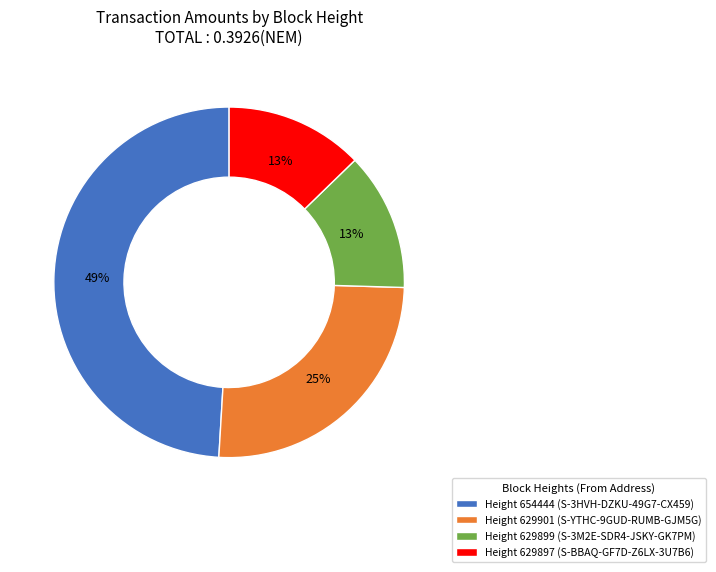

To the nearest percent, what is the difference between the largest and smallest slice percentages?

36%